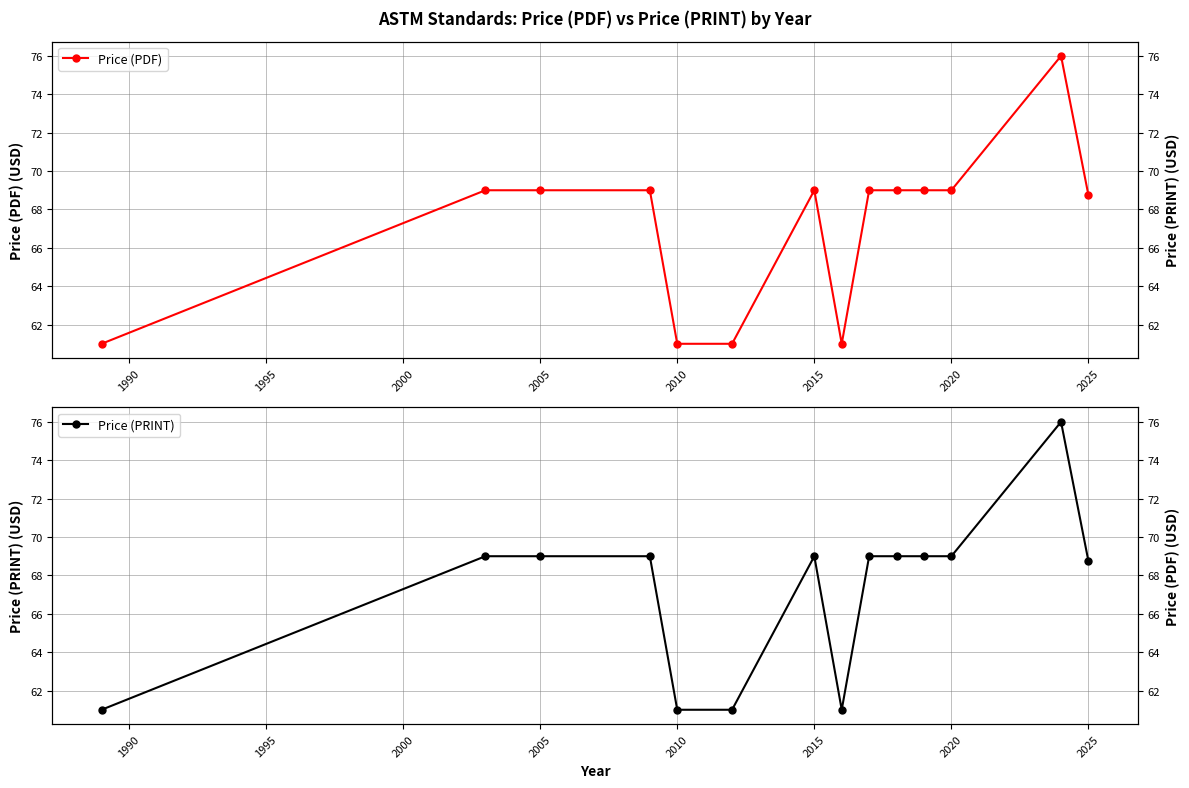

True or false: Price (PRINT) and Price (PDF) cross at least once.

False